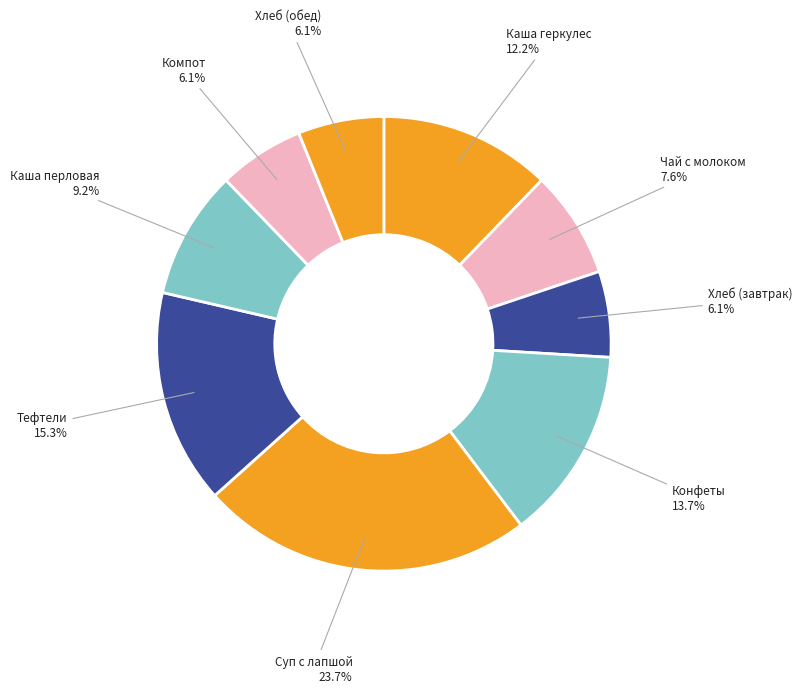

Does Каша геркулес represent more than half of the total?

No